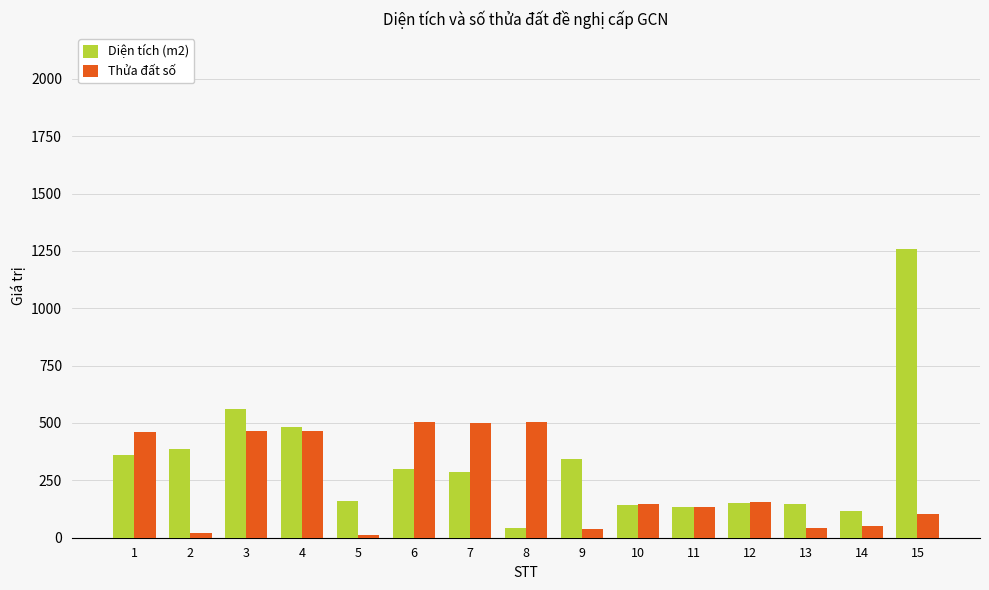

What is the maximum value for Diện tích (m2)?

1259.8